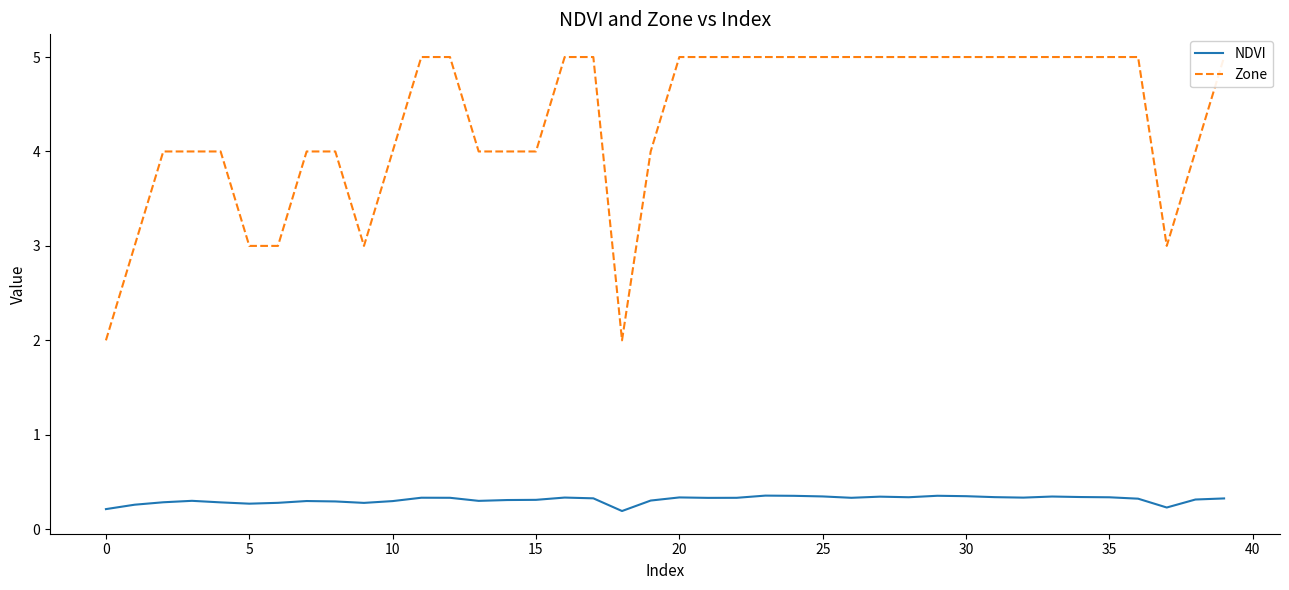

The value of Zone at 23 is 2.9. True or false?

False